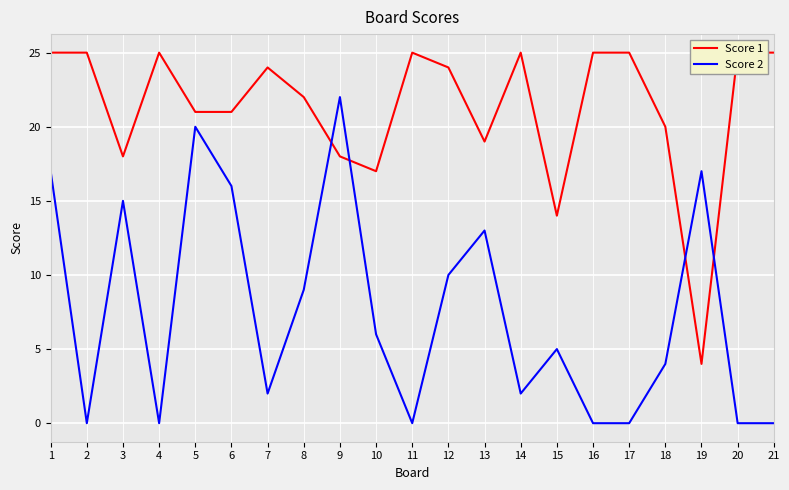

Between which two adjacent categories do Score 1 and Score 2 first intersect?

8 and 9